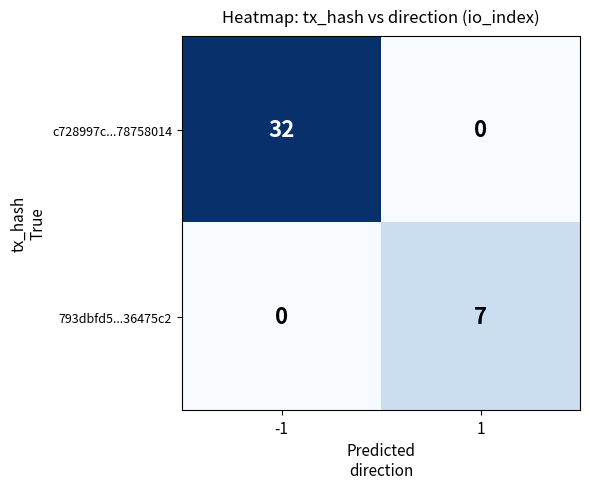

At which category does the chart reach its peak across all series?

-1